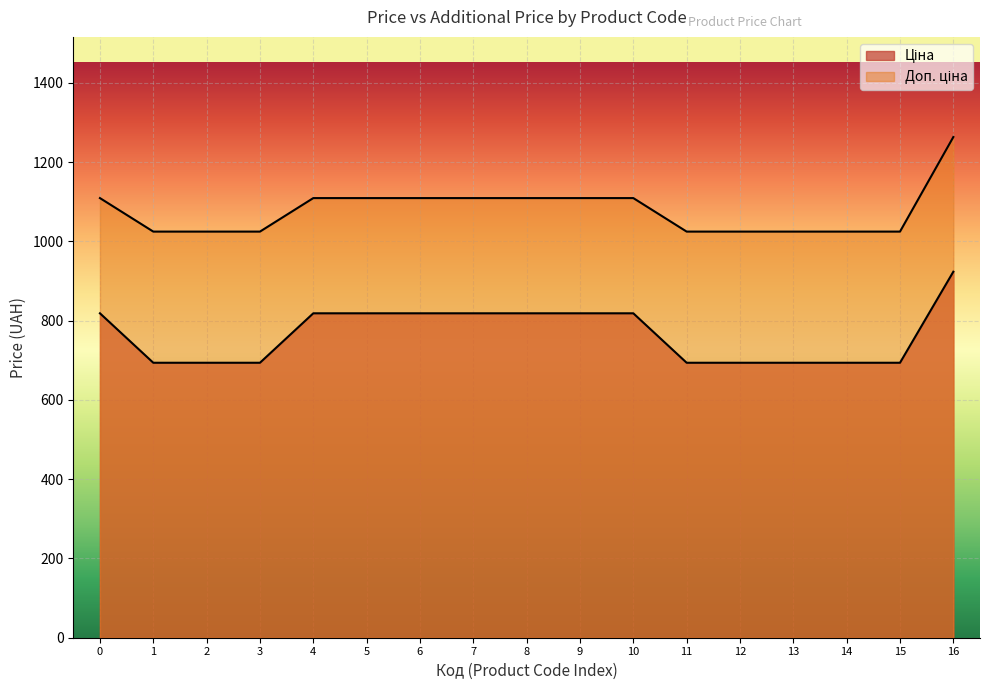

True or false: Ціна has more than 1 points higher than both neighbors.

False